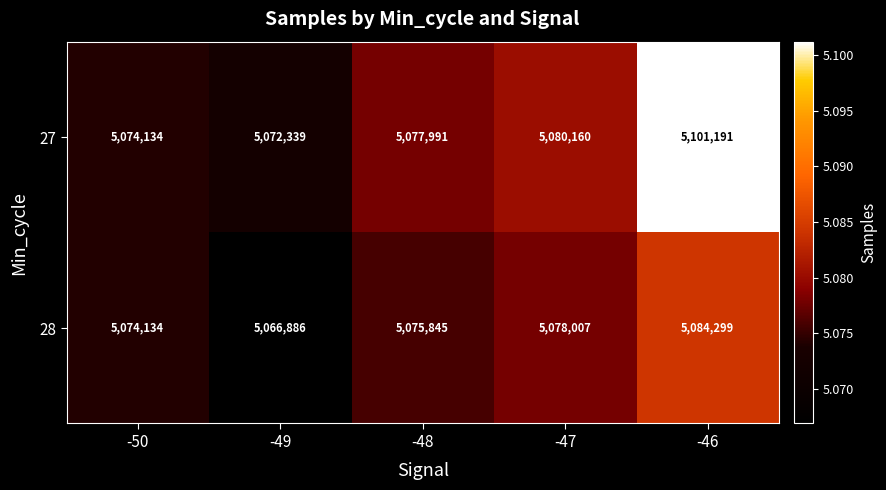

What is the smallest value displayed?

5066886